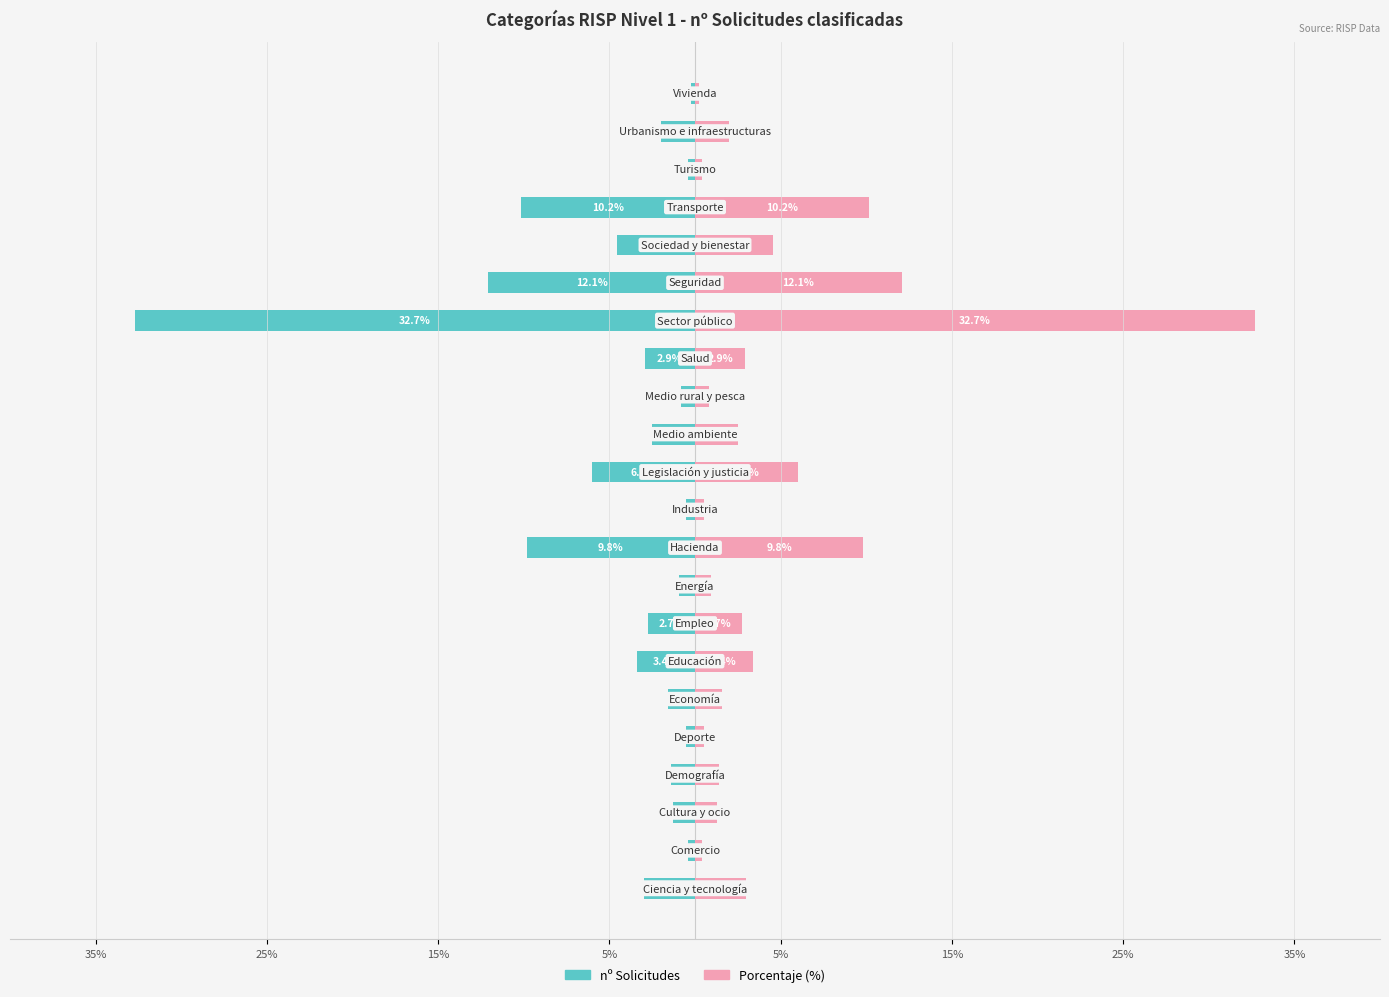

What is the sum of the Porcentaje (%) values at 18 and 10?

10.7